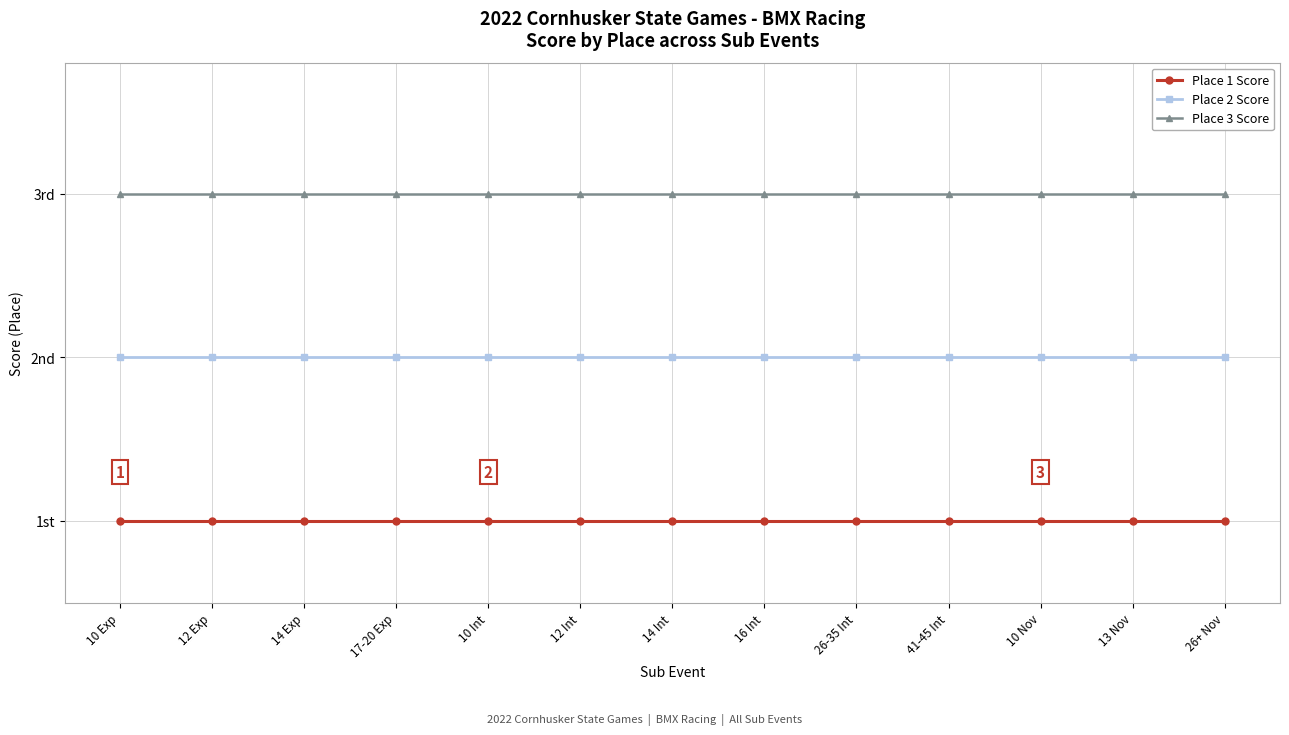

List the series in order of their peak value, lowest first.

Place 1 Score, Place 2 Score, Place 3 Score